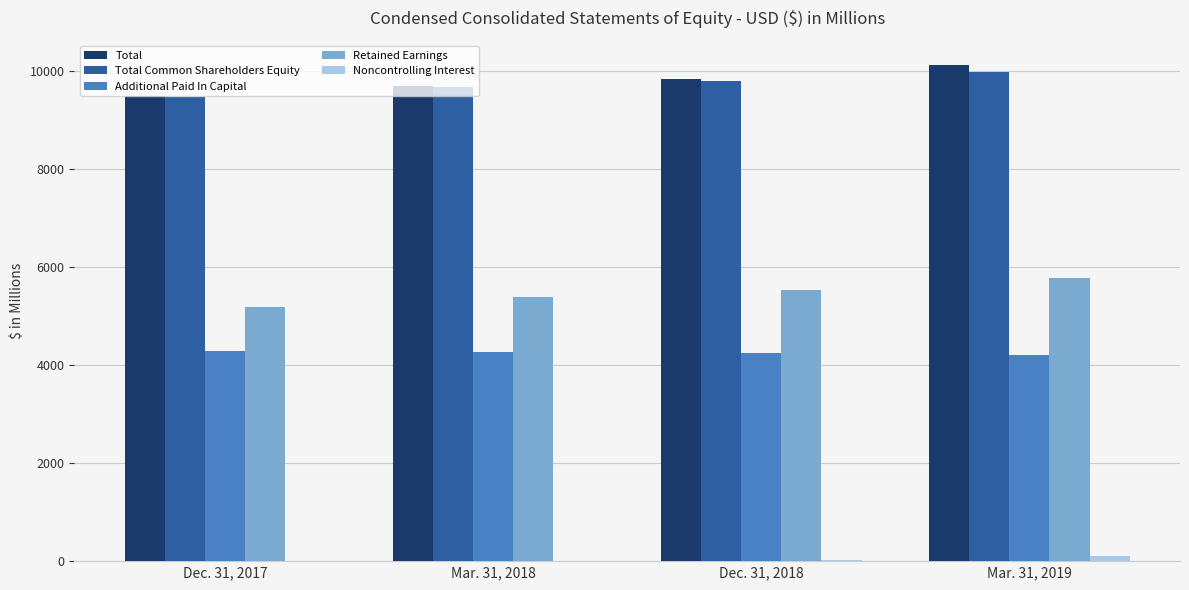

The Total series shows 3503.4 at Dec. 31, 2017. True or false?

False